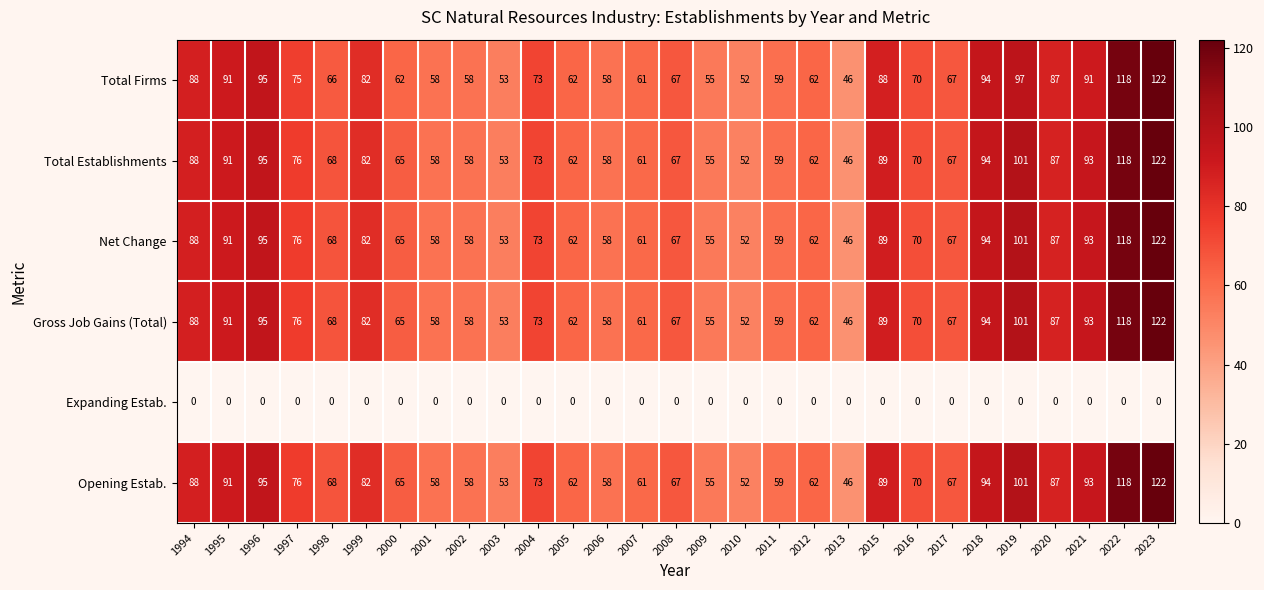

What is the spread (max minus min) of values at 2021?

93